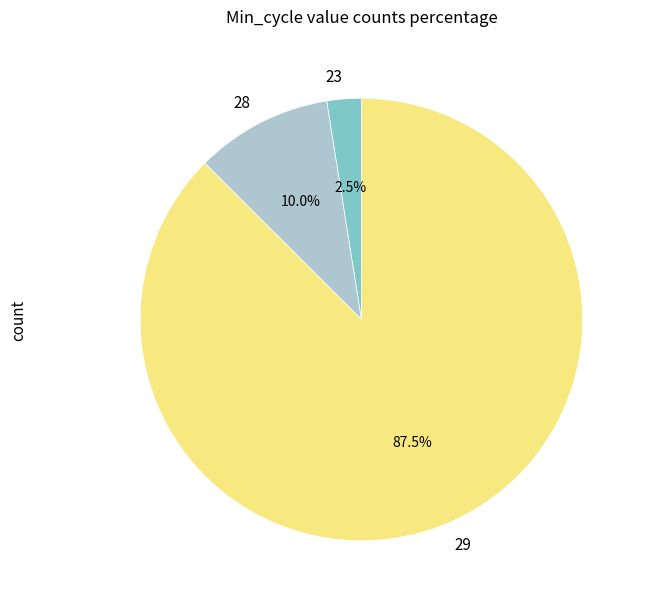

Between 29 and 28, which is larger?

29